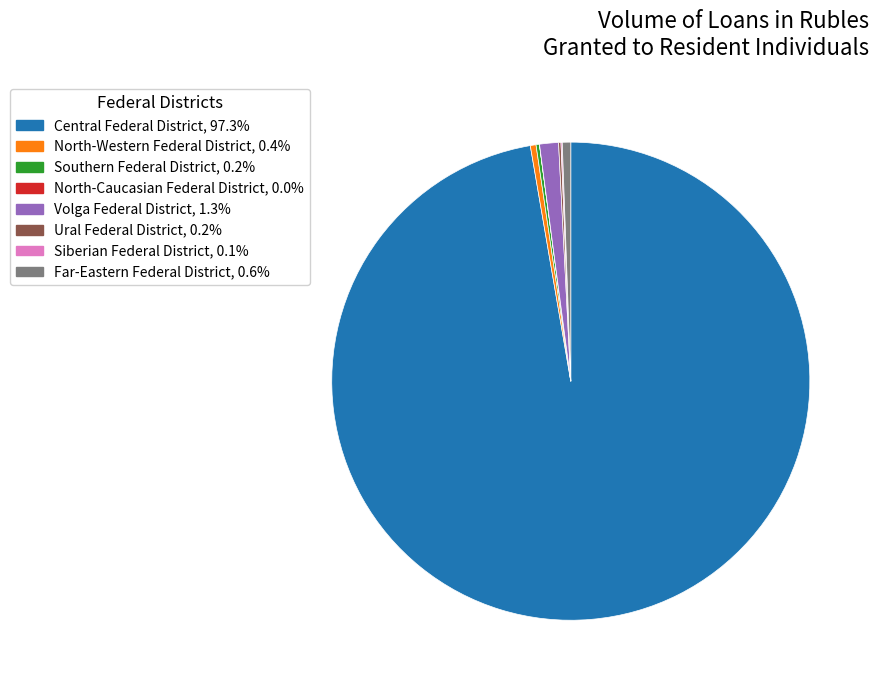

What is the largest slice in the pie chart?

Central Federal District